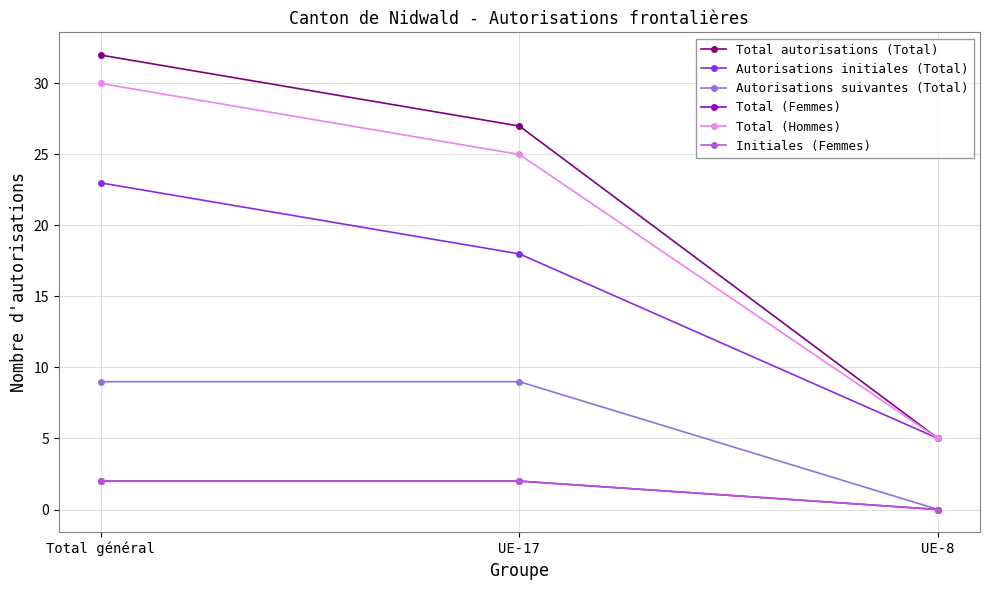

The Total (Femmes) series shows 0 at UE-8. True or false?

True